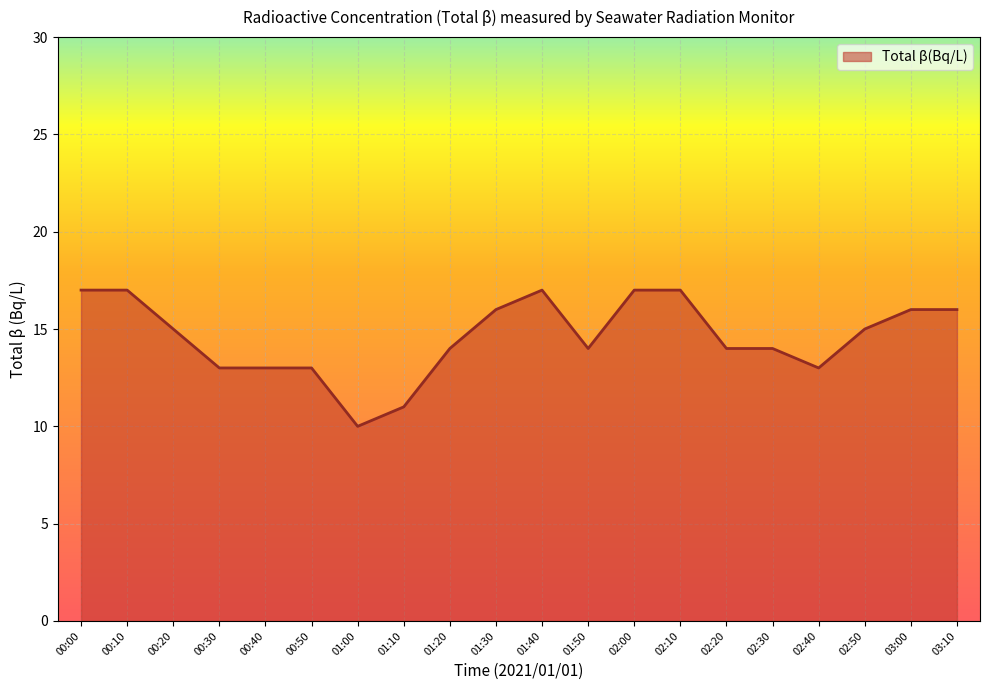

The chart shows a value of 13 at 02:40. True or false?

True